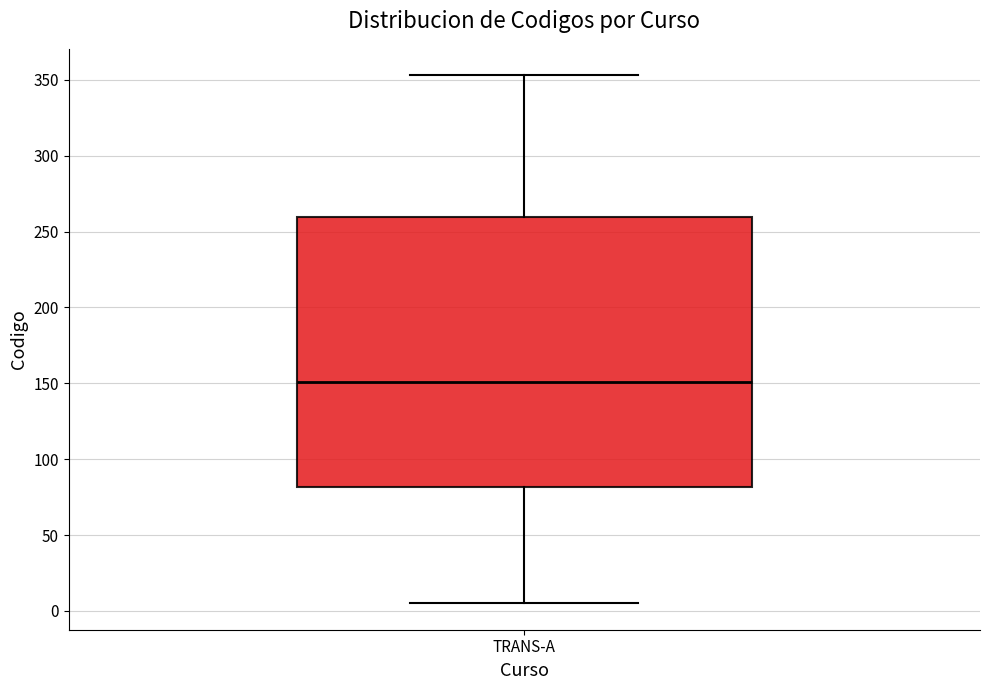

Transcribe this box plot: give where the median line is, the range the box spans, and where the two whiskers end, as read against the y-axis. The values are not printed on the chart, so give them approximately, as read against the axis.

median 150, box 80 to 260, whiskers 5 to 355